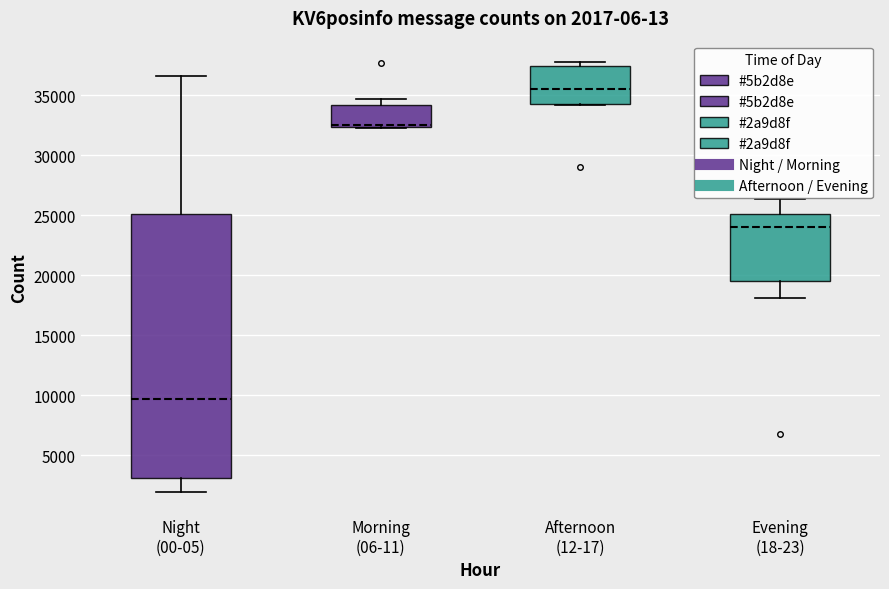

Which box is the tallest, from its lower edge to its upper edge?

Night (00-05)